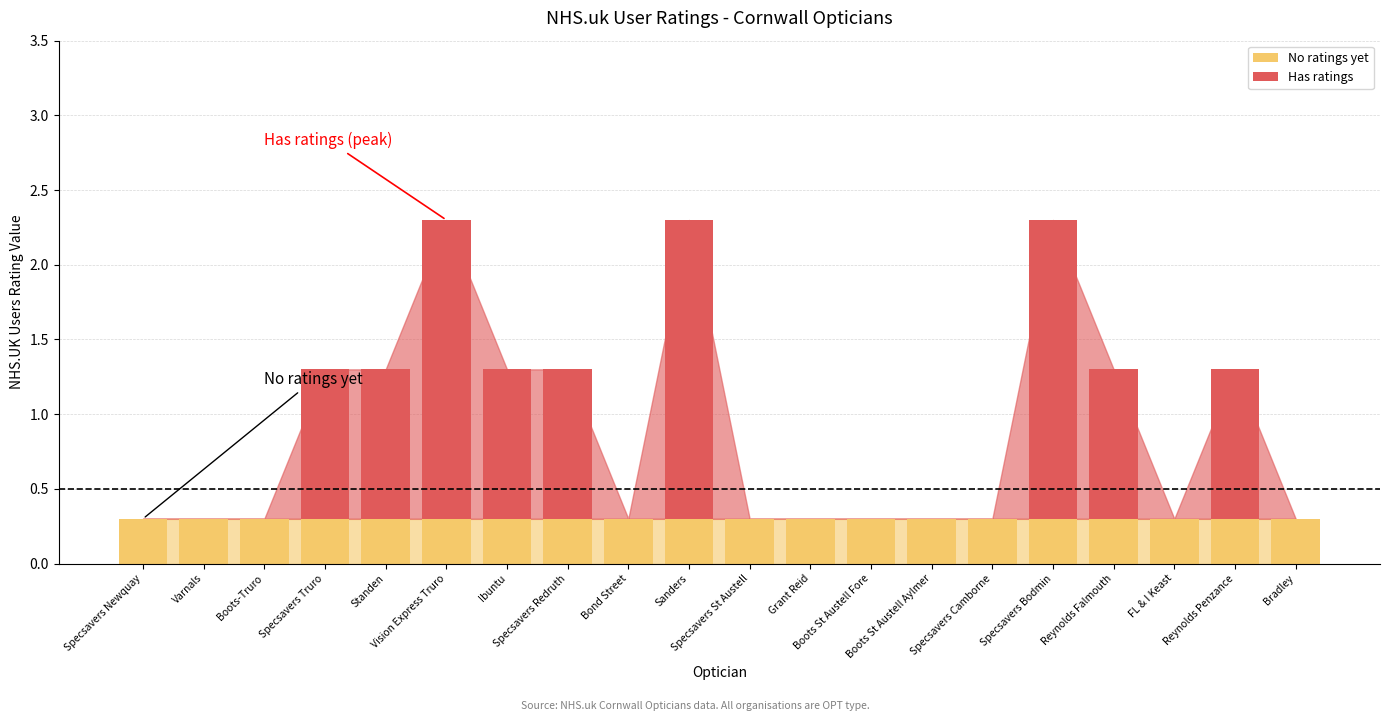

Count the number of data series in this chart.

2